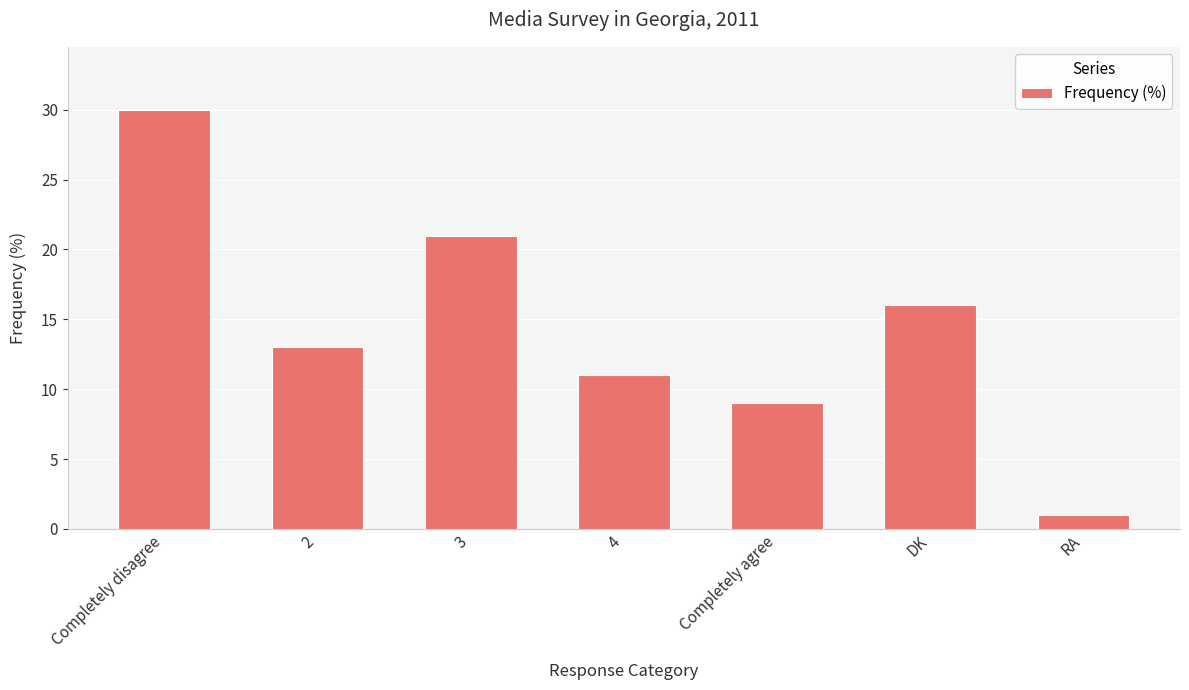

True or false: the data shows 13 at 2.

True